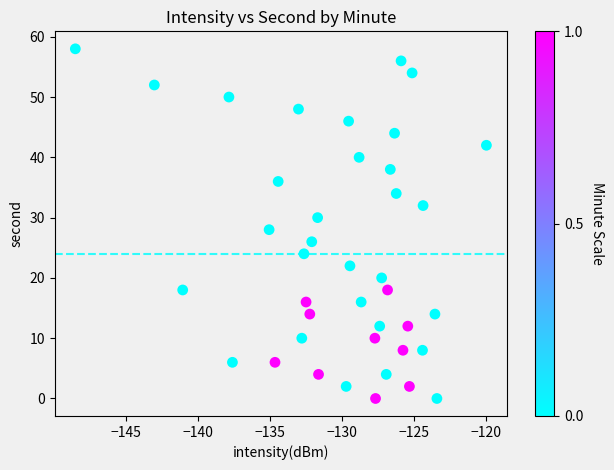

What is the range of Y values (max minus min)?

58